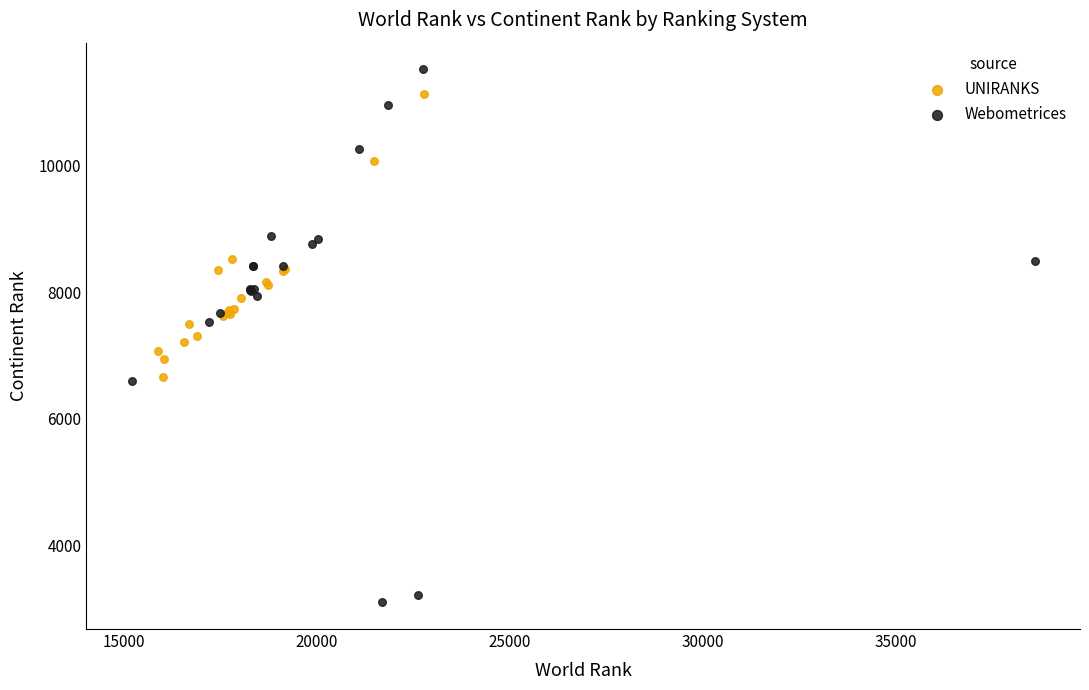

Which series reaches the minimum Y coordinate?

Webometrices